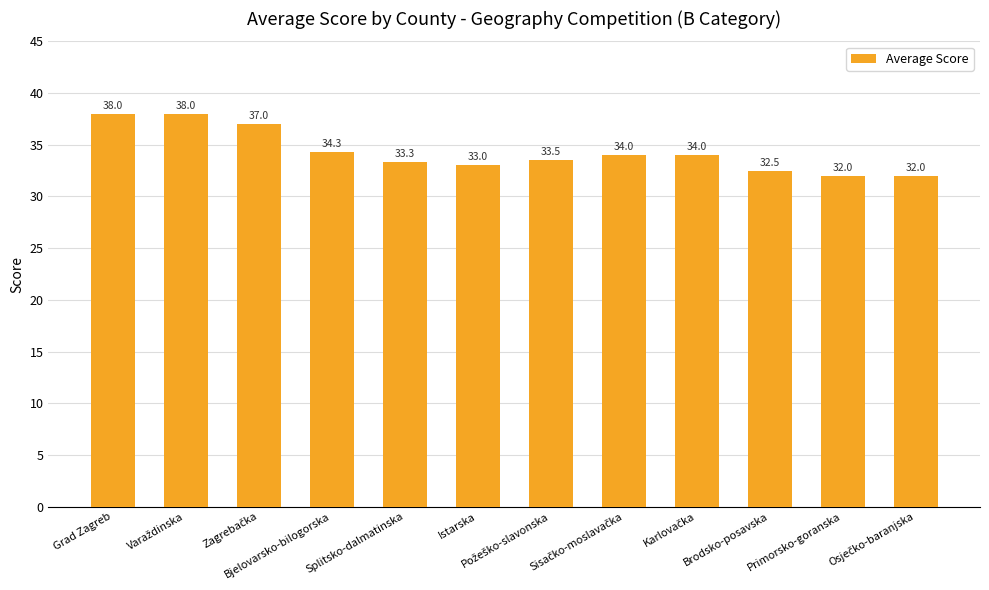

What value does the data have at Bjelovarsko-bilogorska?

34.3